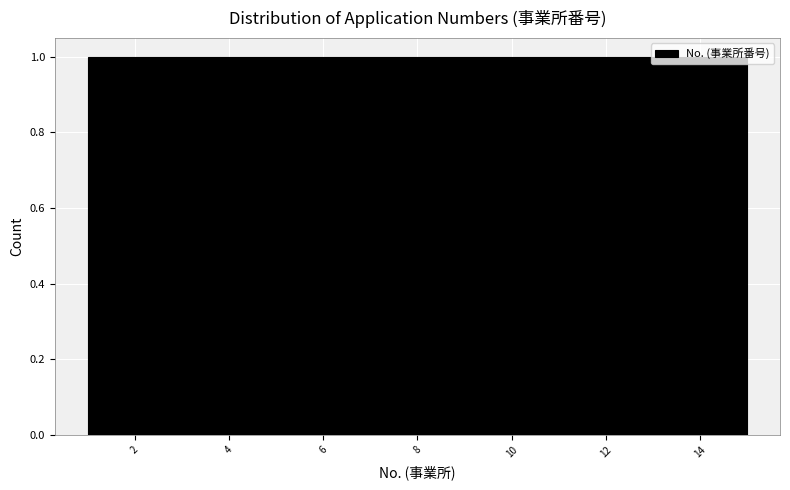

What is the height of the bar covering 12.2 to 13.2 on the x-axis? Neither the bar edges nor the heights are printed on the chart, so give them approximately, as read against the axes.

1